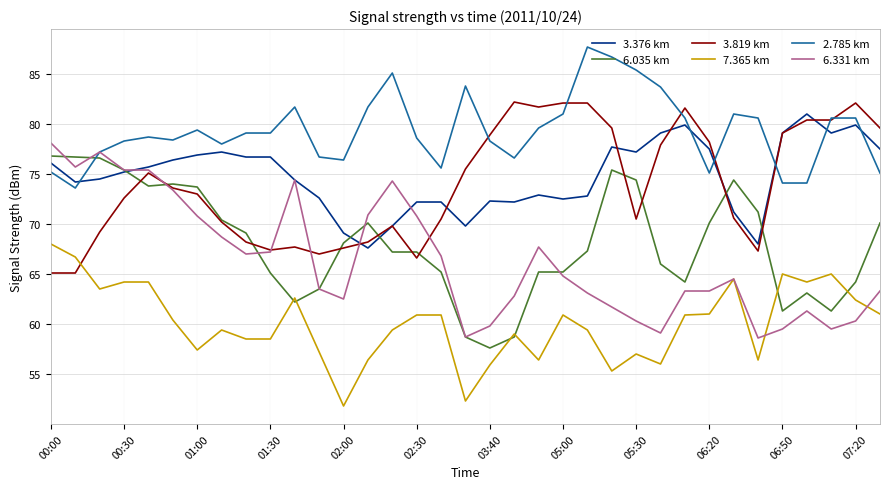

How many intersections are there between 2.785 km and 6.035 km?

1